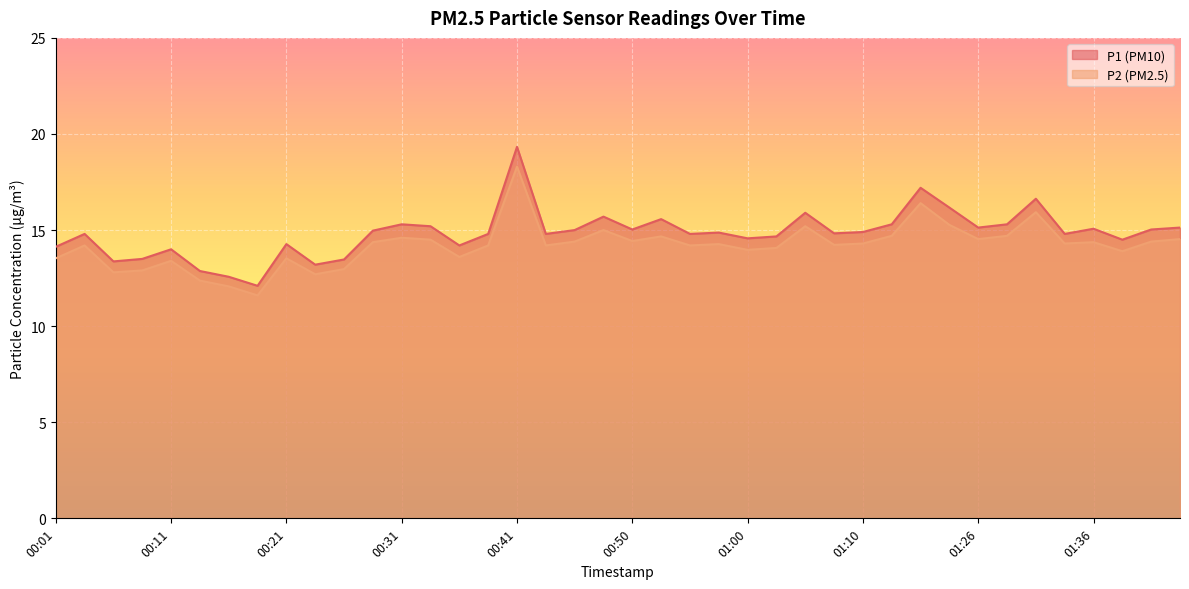

What is the label of the 20th point from the left?

00:48